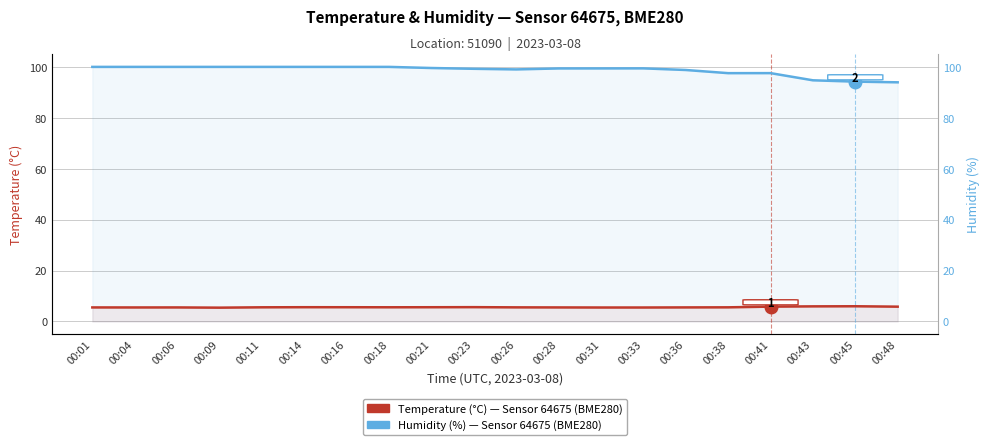

How many lines are shown in the chart?

2